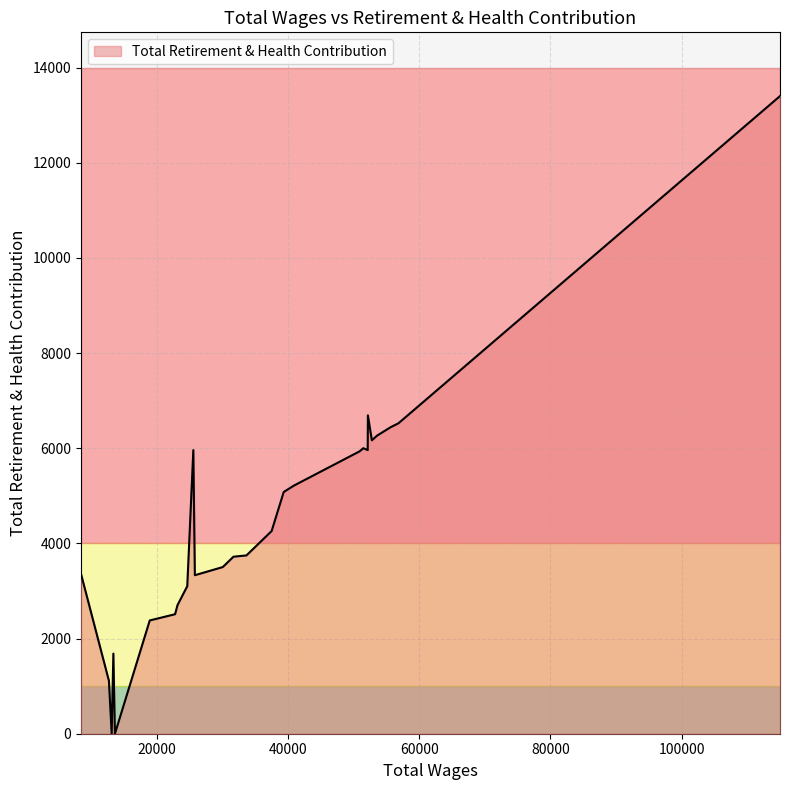

How many points are lower than both their immediate neighbors (excluding endpoints)?

5